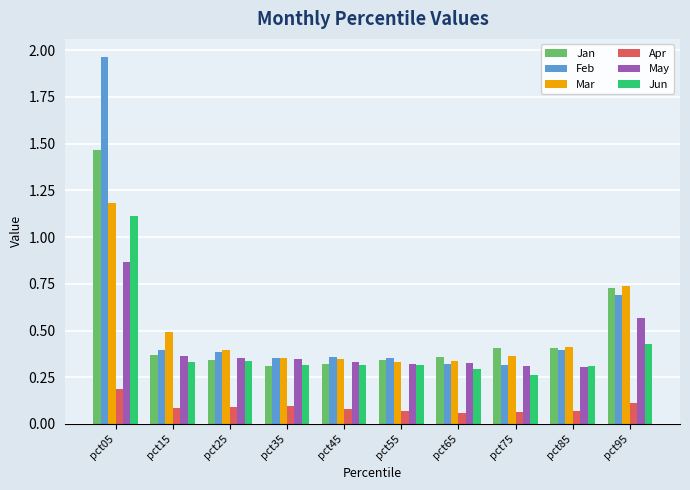

Between pct45 and pct95, which series saw the biggest shift?

Jan